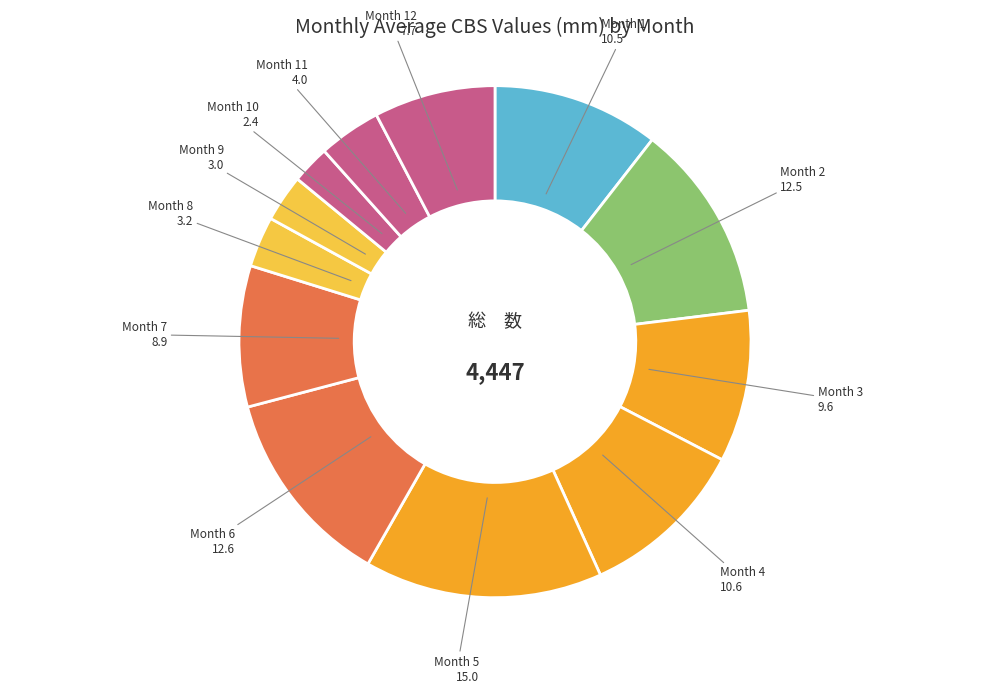

Rank the categories by value from highest to lowest.

5, 6, 2, 4, 1, 3, 7, 12, 11, 8, 9, 10